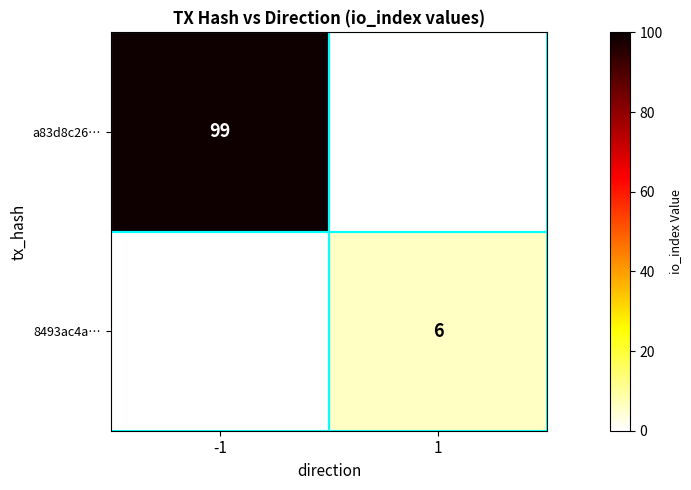

True or false: a83d8c26… has a value of 99 at -1.

True